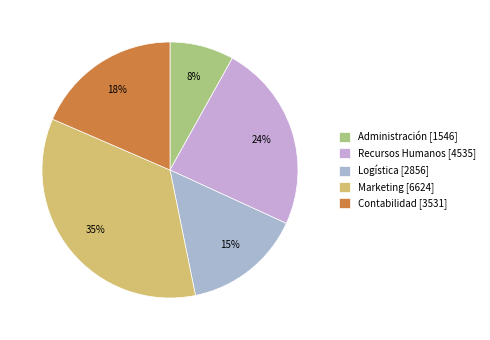

How many segments does this pie chart have?

5